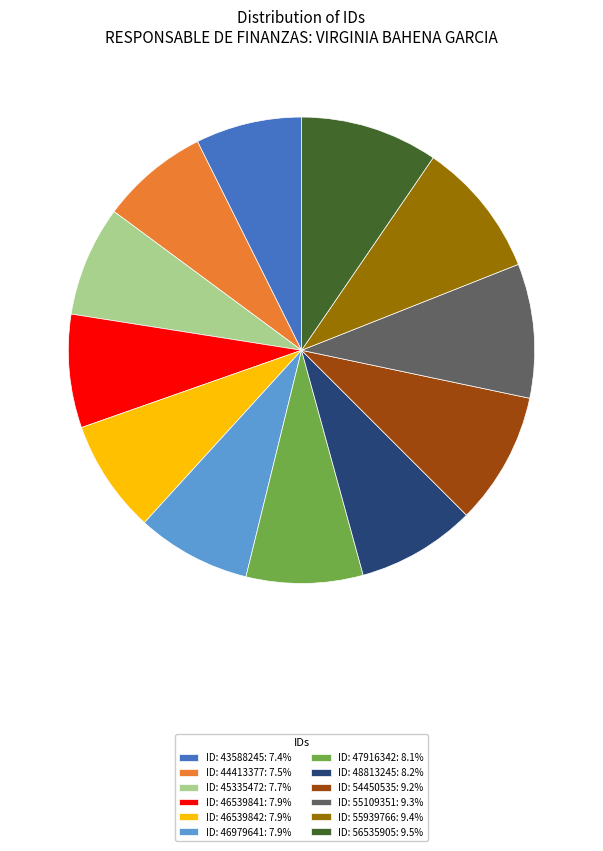

Do ID: 46539842: 7.9% and ID: 47916342: 8.1% together represent more than half of the pie?

No